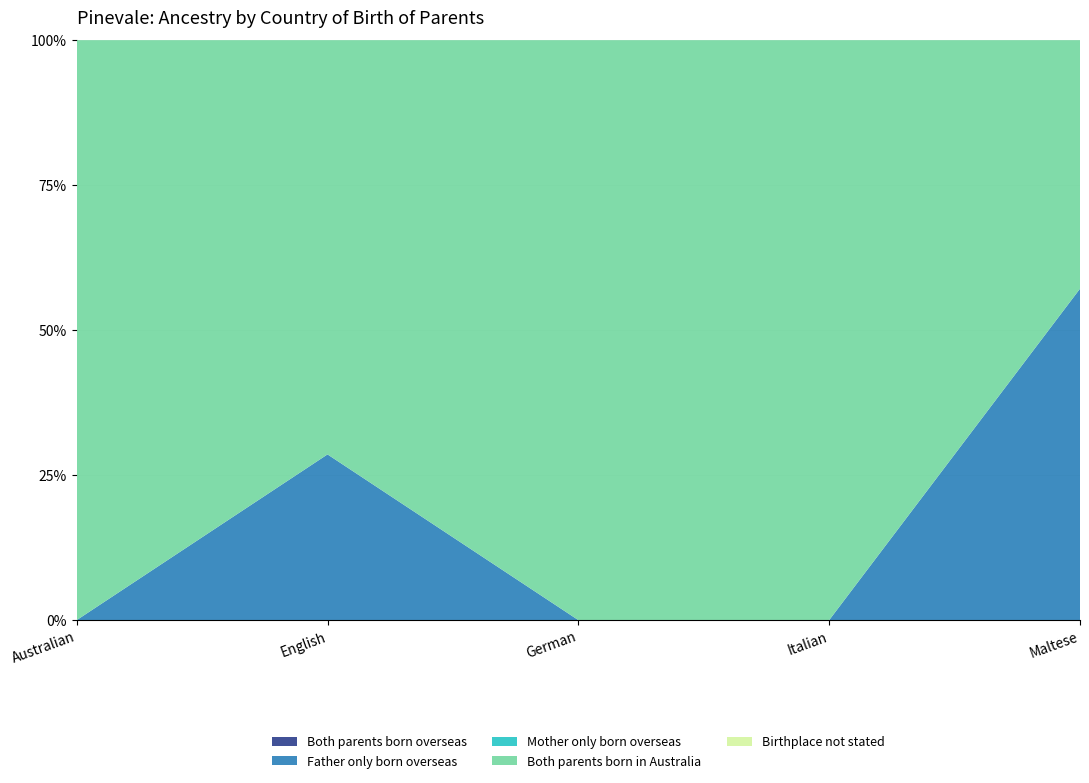

Reading left to right, list all the values displayed in this chart.

Both parents born overseas: 0	0	0	0	0
Father only born overseas: 0	4	0	0	4
Mother only born overseas: 0	0	0	0	0
Both parents born in Australia: 15	10	7	6	3
Birthplace not stated: 0	0	0	0	0